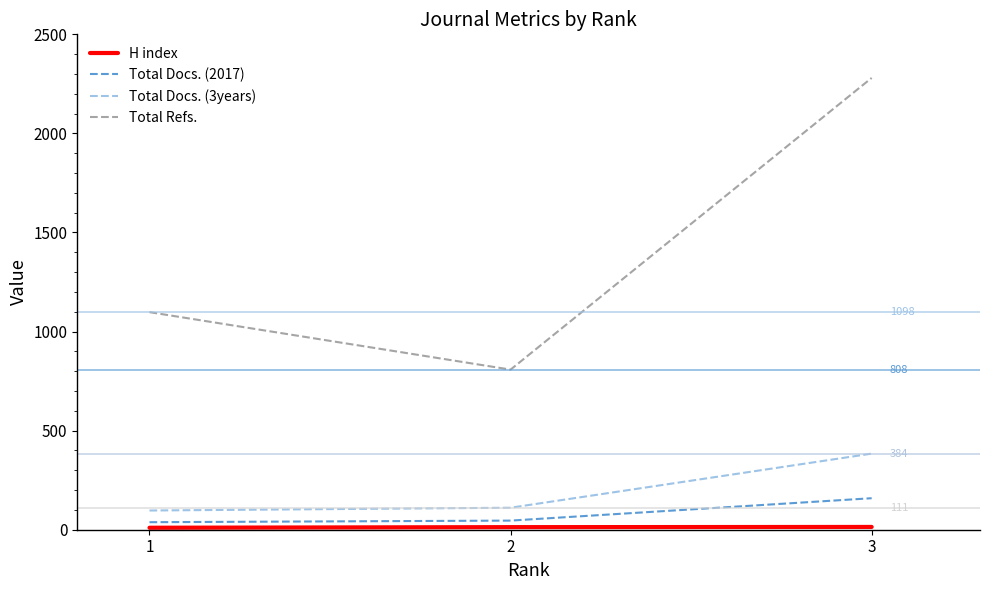

Which series has the largest total across all categories?

Total Refs.